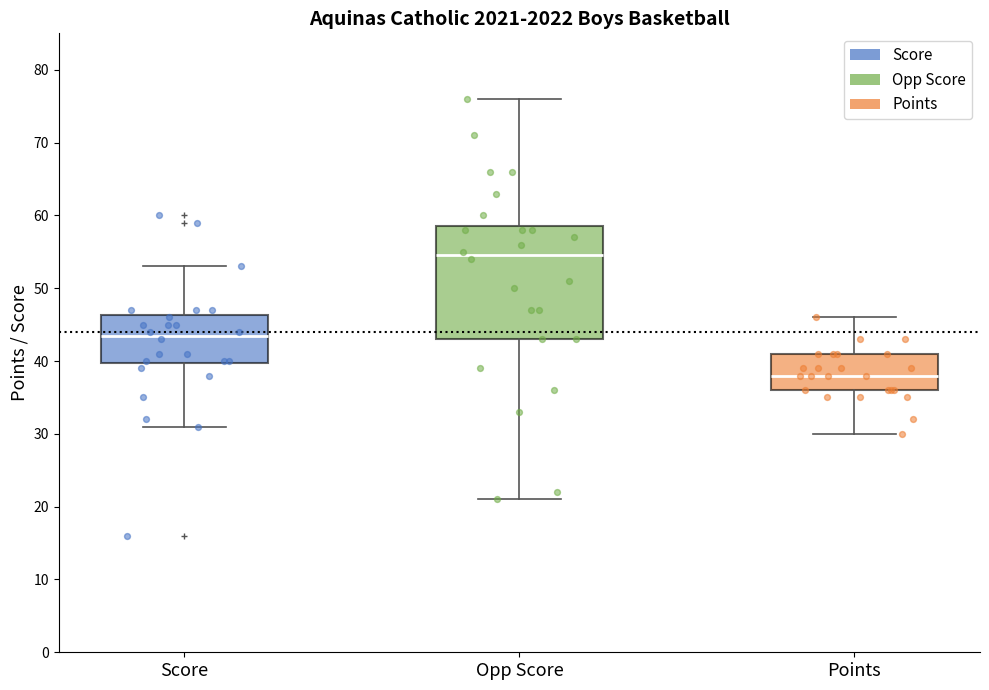

Reading left to right, transcribe this box plot: for each box, give where its median line is, the range the box spans, and where its two whiskers end, as read against the y-axis. The values are not printed on the chart, so give them approximately, as read against the axis.

Score: median 44, box 40 to 46, whiskers 31 to 53
Opp Score: median 55, box 43 to 59, whiskers 21 to 76
Points: median 38, box 36 to 41, whiskers 30 to 46